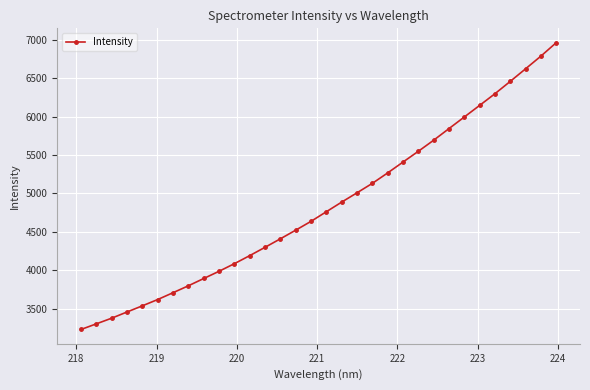

Reading left to right, extract all data points from this chart.

3230.8	3304.2	3377.8	3458.6	3538.8	3620.7	3709.6	3799.6	3894.3	3988.3	4087.4	4192.1	4300.5	4411.1	4523.6	4638.5	4763.8	4888.8	5009.9	5132.7	5268.7	5409.8	5550.0	5693.9	5845.1	5996.0	6146.8	6298.8	6459.5	6622.9	6787.9	6962.5